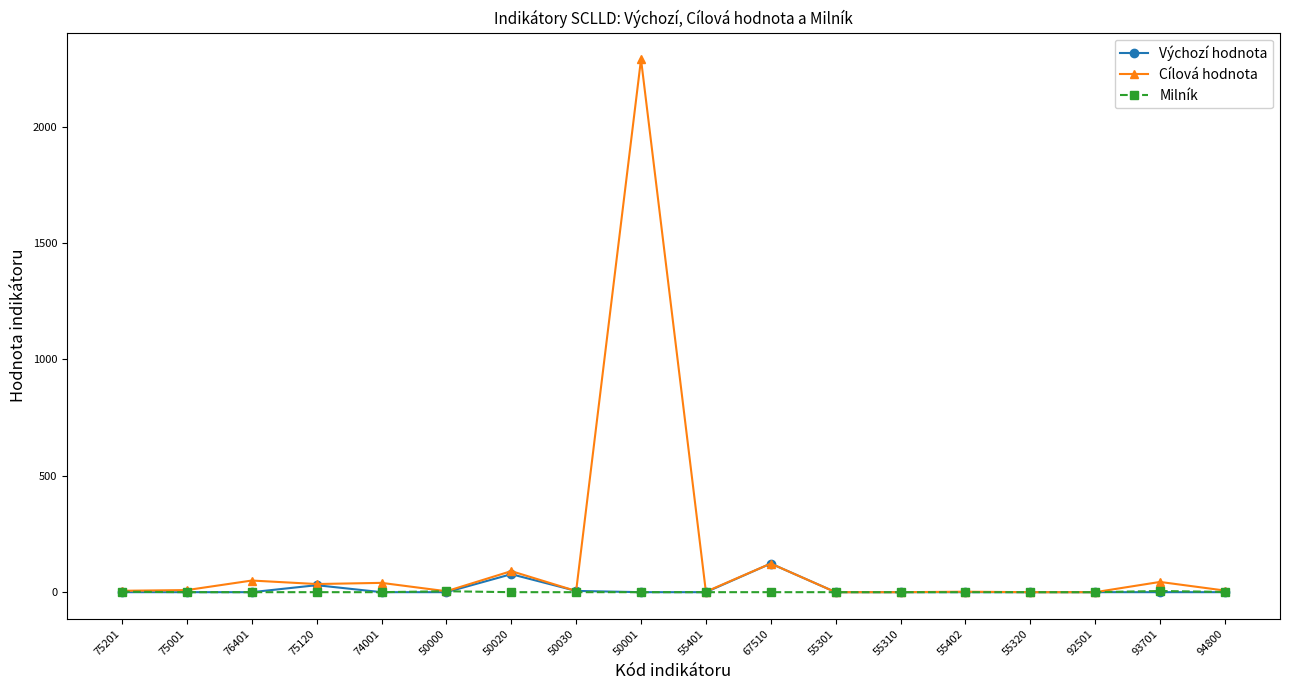

What is the spread (max minus min) of values at 50030?

5.4